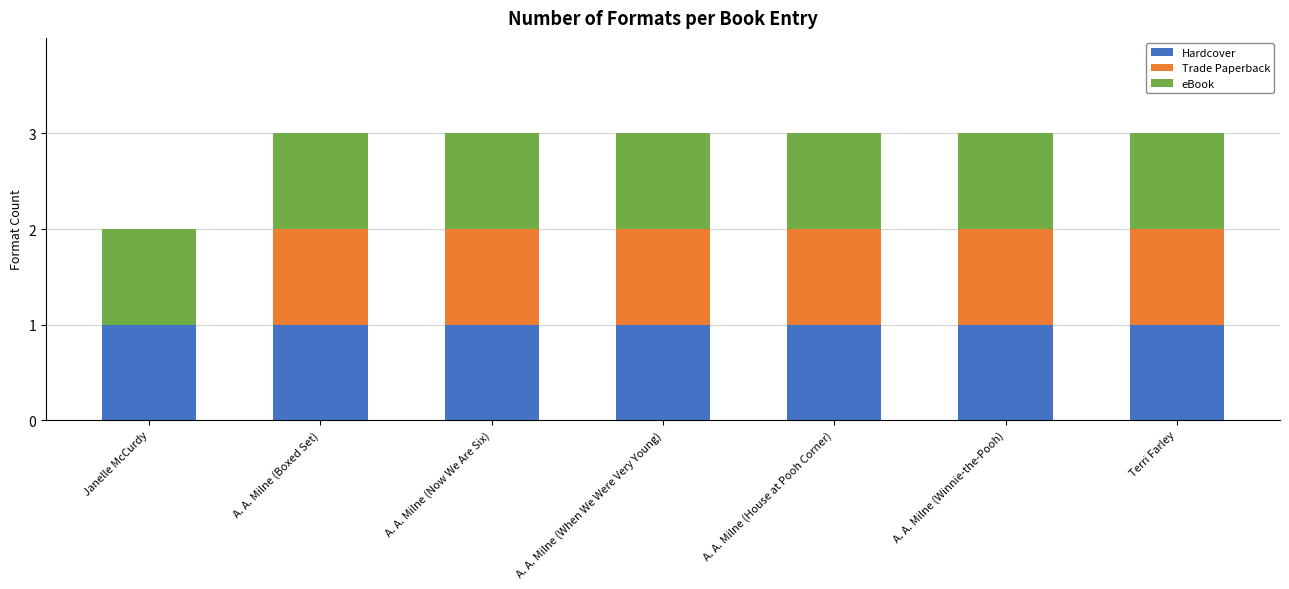

What is the total value across all series at A. A. Milne (House at Pooh Corner)?

3